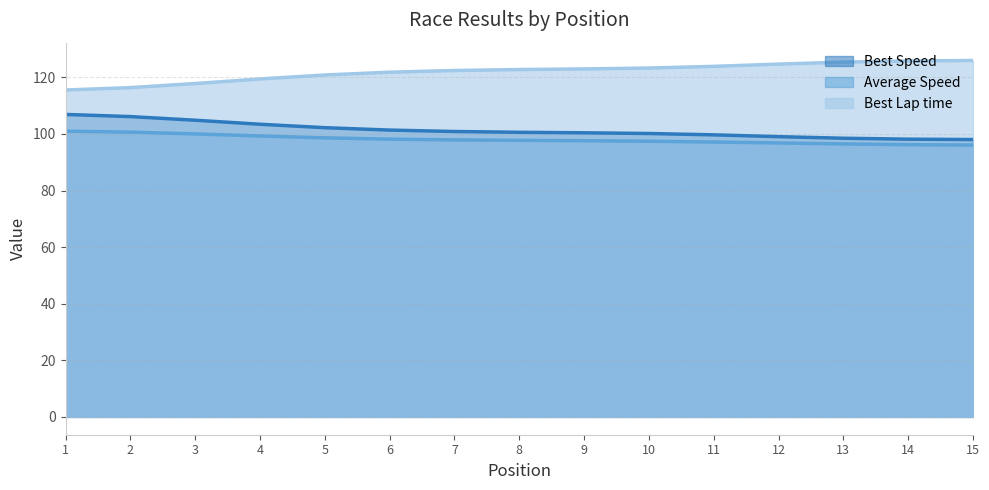

Which series has the largest total across all categories?

Best Lap time